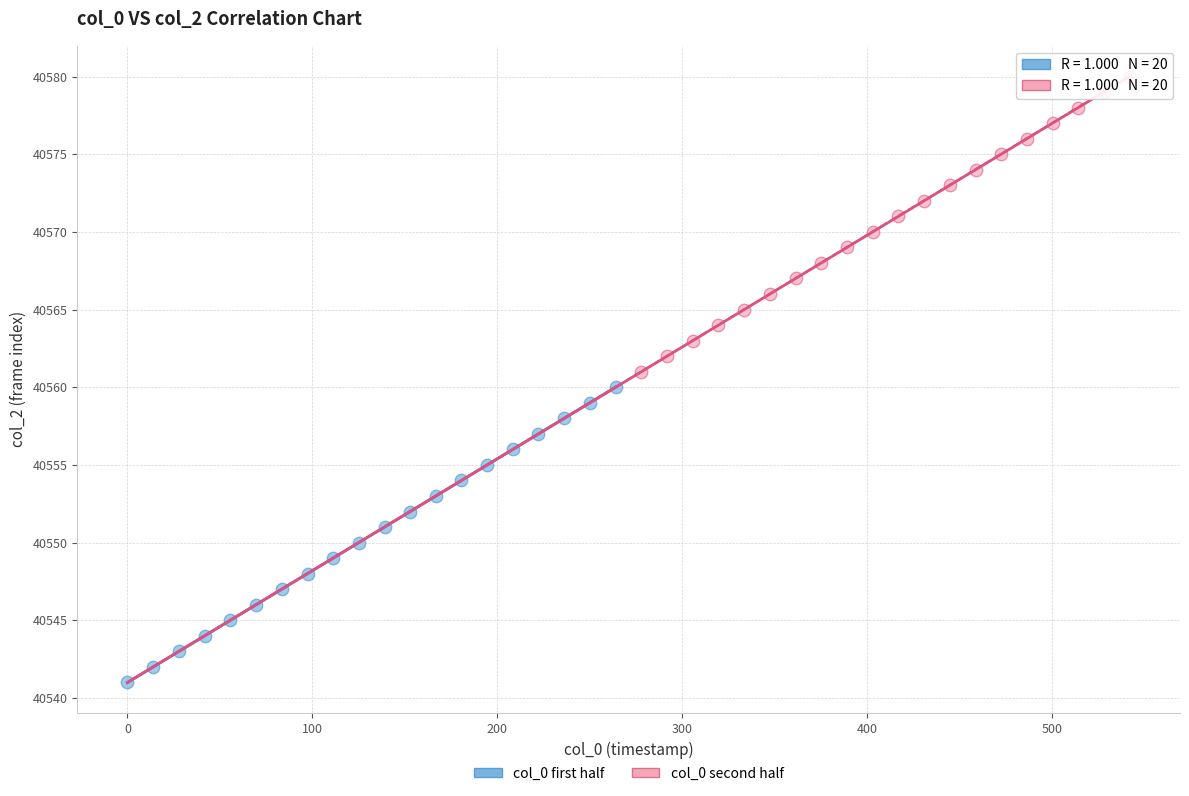

Which series contains the highest Y value?

col_0 second half